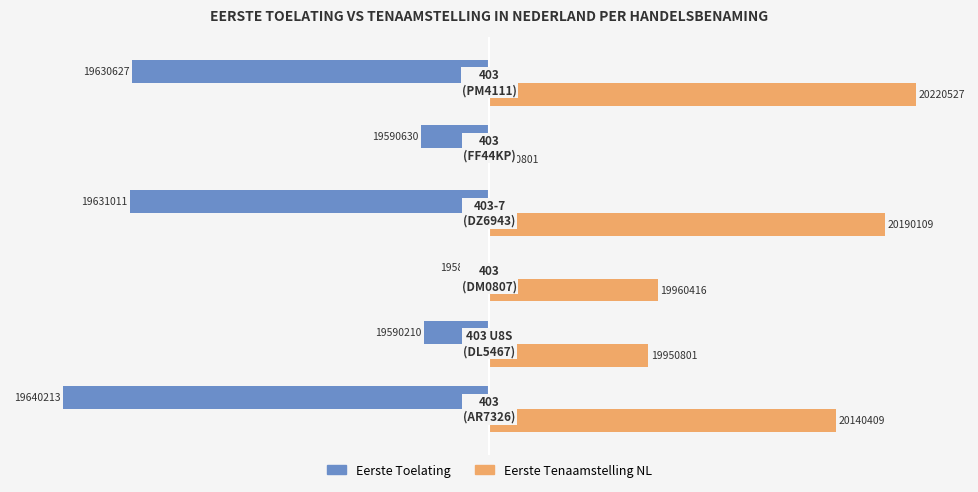

What are all the series names shown in the legend?

Eerste Toelating, Eerste Tenaamstelling NL